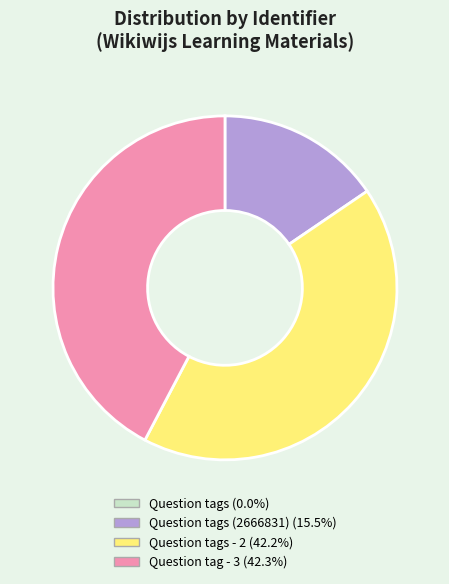

Does any single category account for the majority?

No